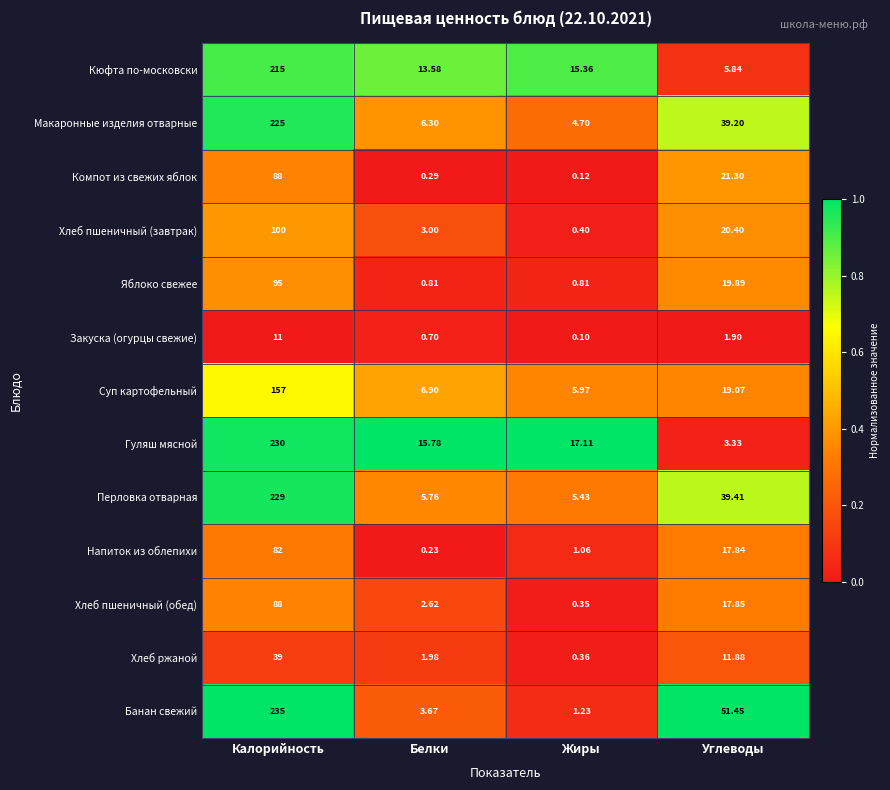

Between Калорийность and Жиры, which series saw the biggest shift?

Банан свежий